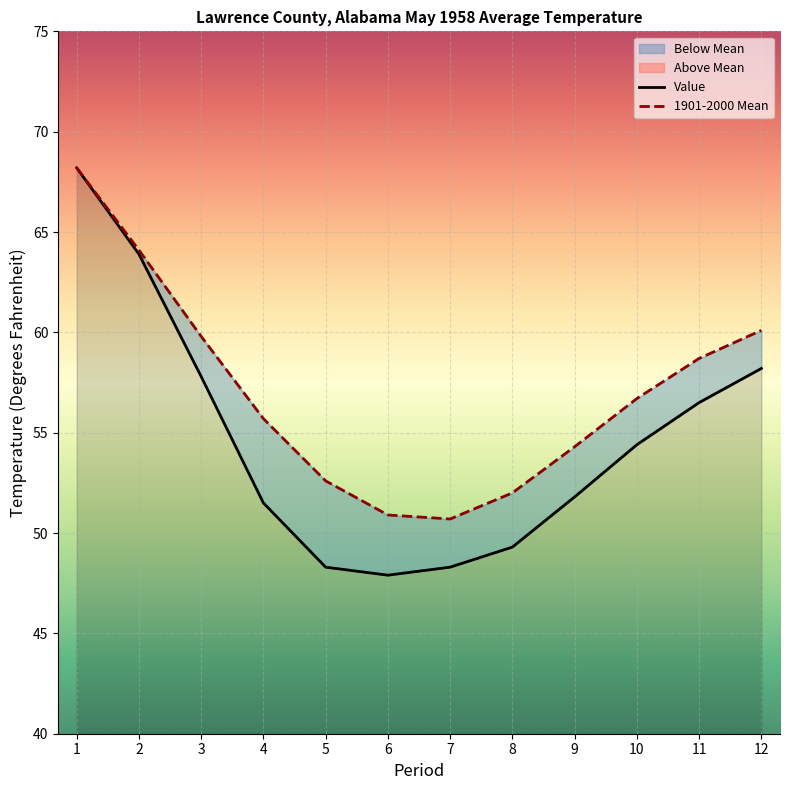

The value of Value at 2 is 40.5. True or false?

False